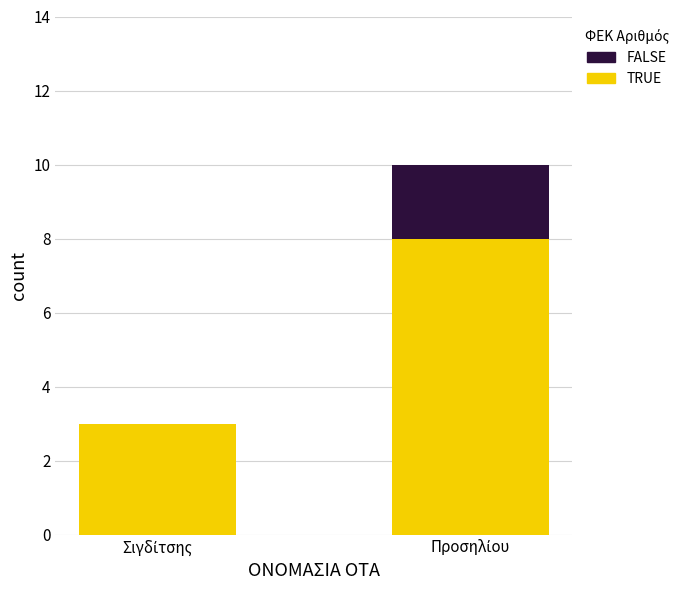

Are the bars horizontal?

No